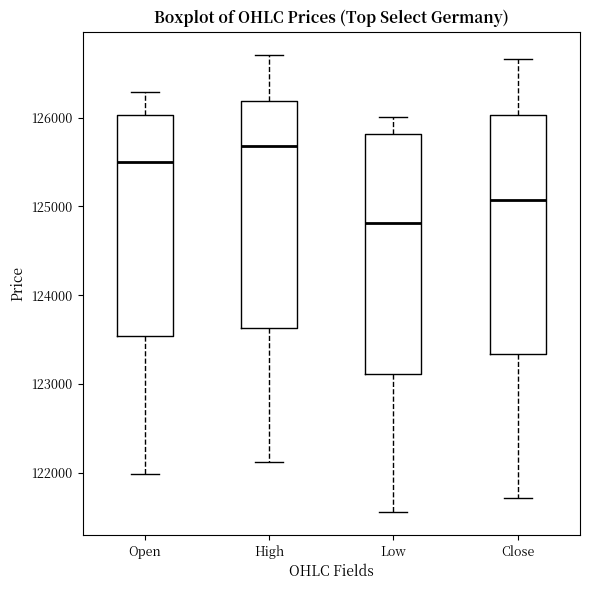

Which box's median line is the highest?

High